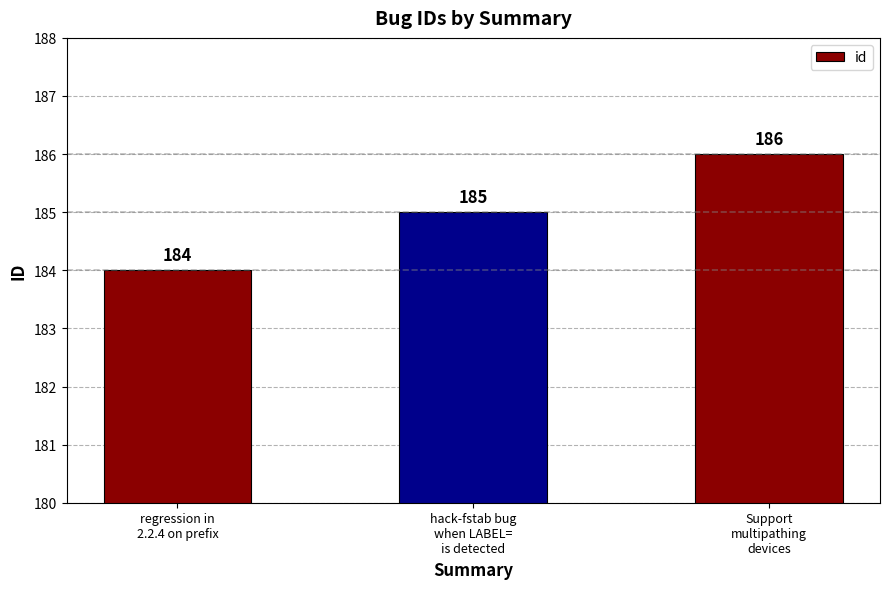

Reading left to right, what are all the values shown in this chart?

regression in
2.2.4 on prefix=184	hack-fstab bug
when LABEL=
is detected=185	Support
multipathing
devices=186